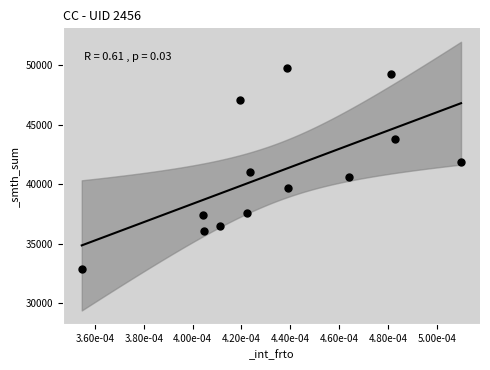

What is the range of Y values (max minus min)?

16858.7